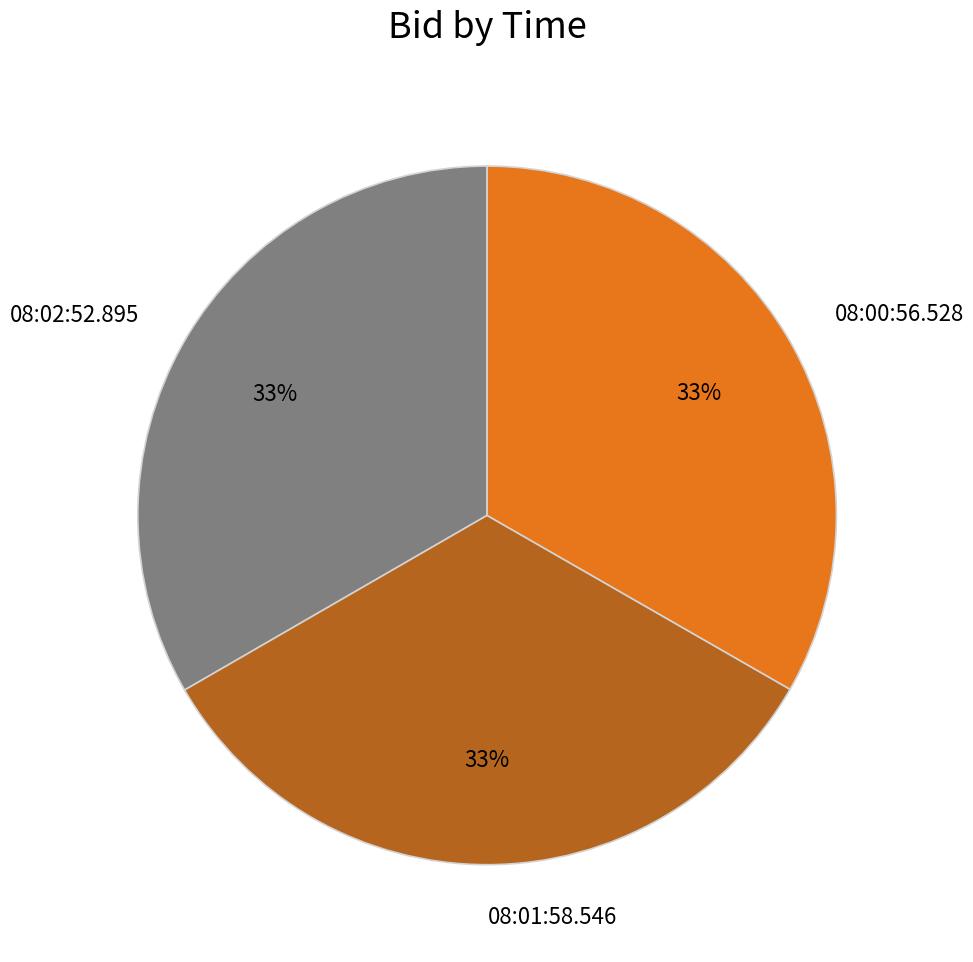

Do 08:02:52.895 and 08:00:56.528 together represent more than half of the pie?

Yes